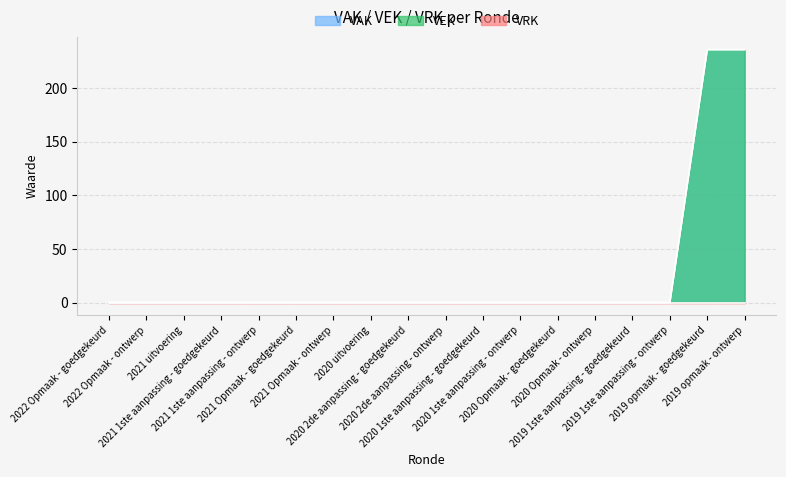

Does the chart display data point markers on the line(s)?

No